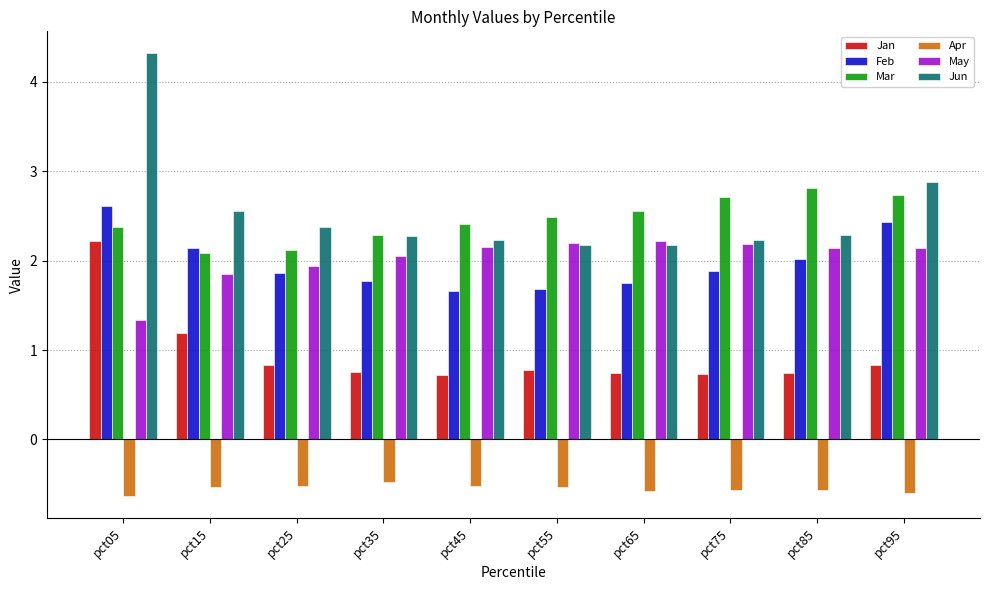

True or false: May has a value of 2.0 at pct05.

False